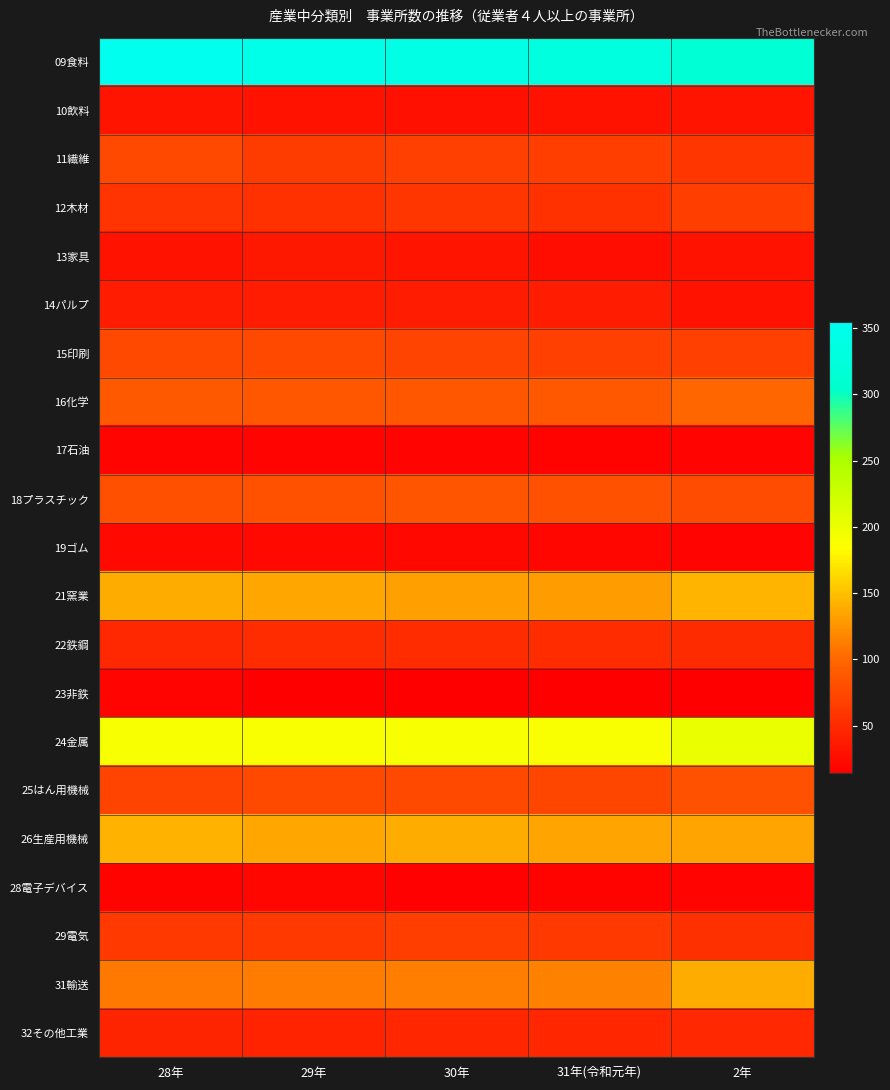

What is the greatest value displayed?

355